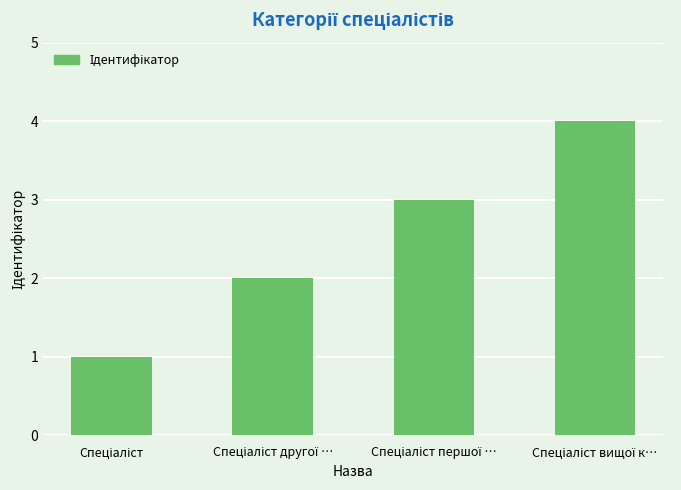

What is the greatest value displayed?

4